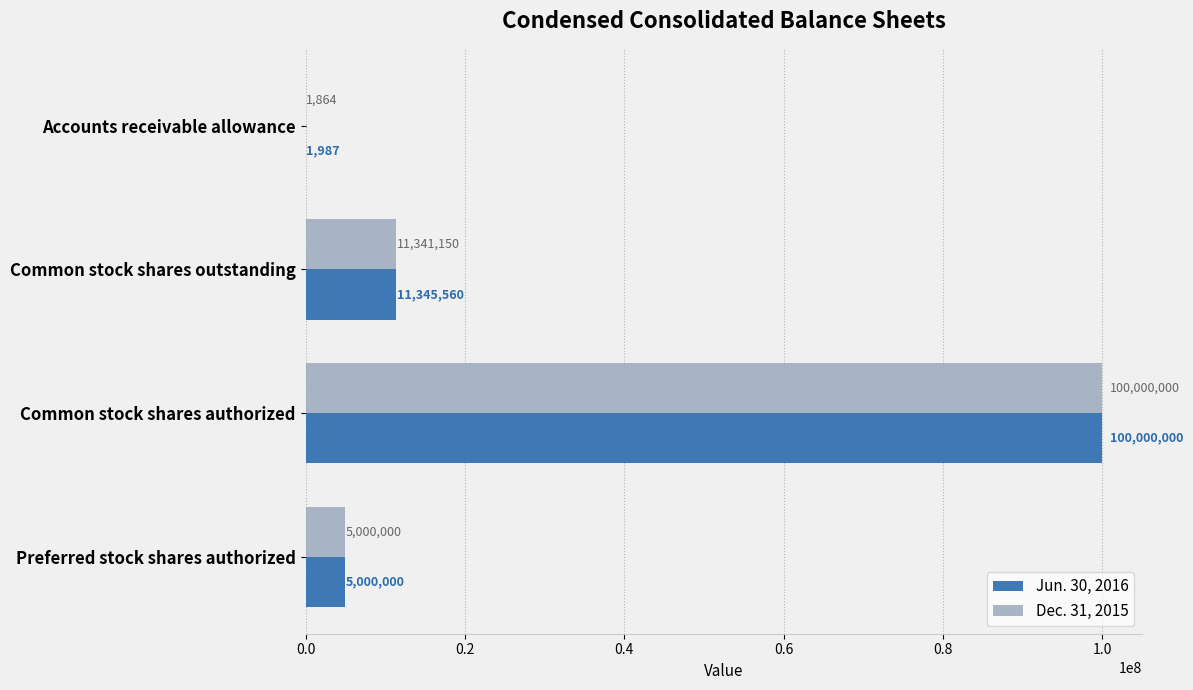

Where is Jun. 30, 2016 nearest to the value 50000993?

Common stock shares outstanding